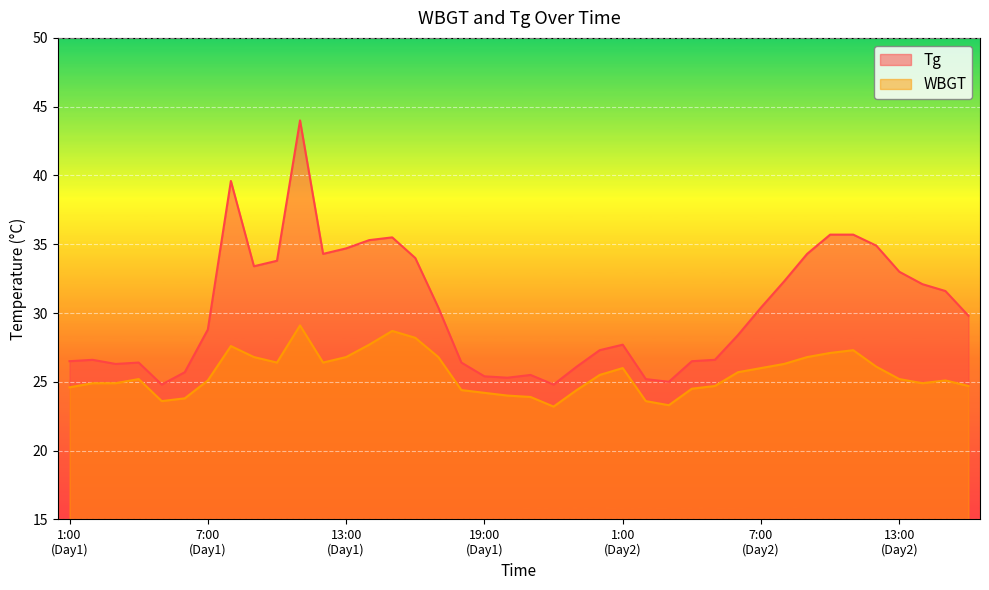

True or false: WBGT has more than 0 points higher than both neighbors.

True